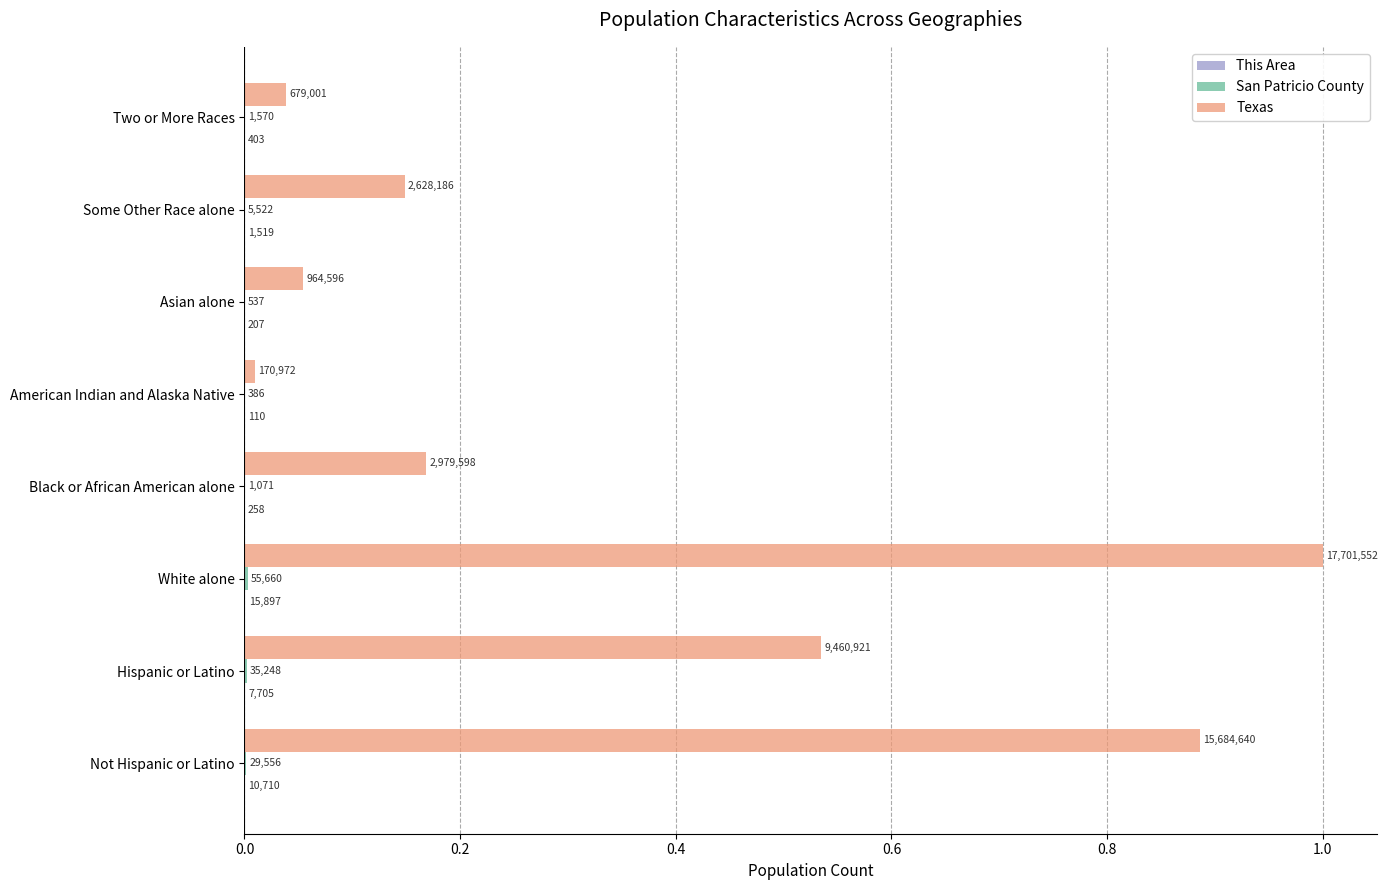

Does the chart contain stacked bars?

No